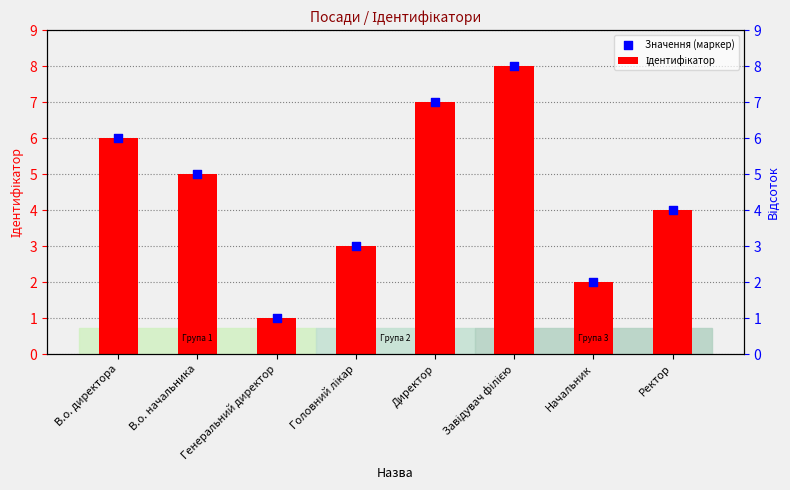

At how many categories does at least one series exceed 4?

4